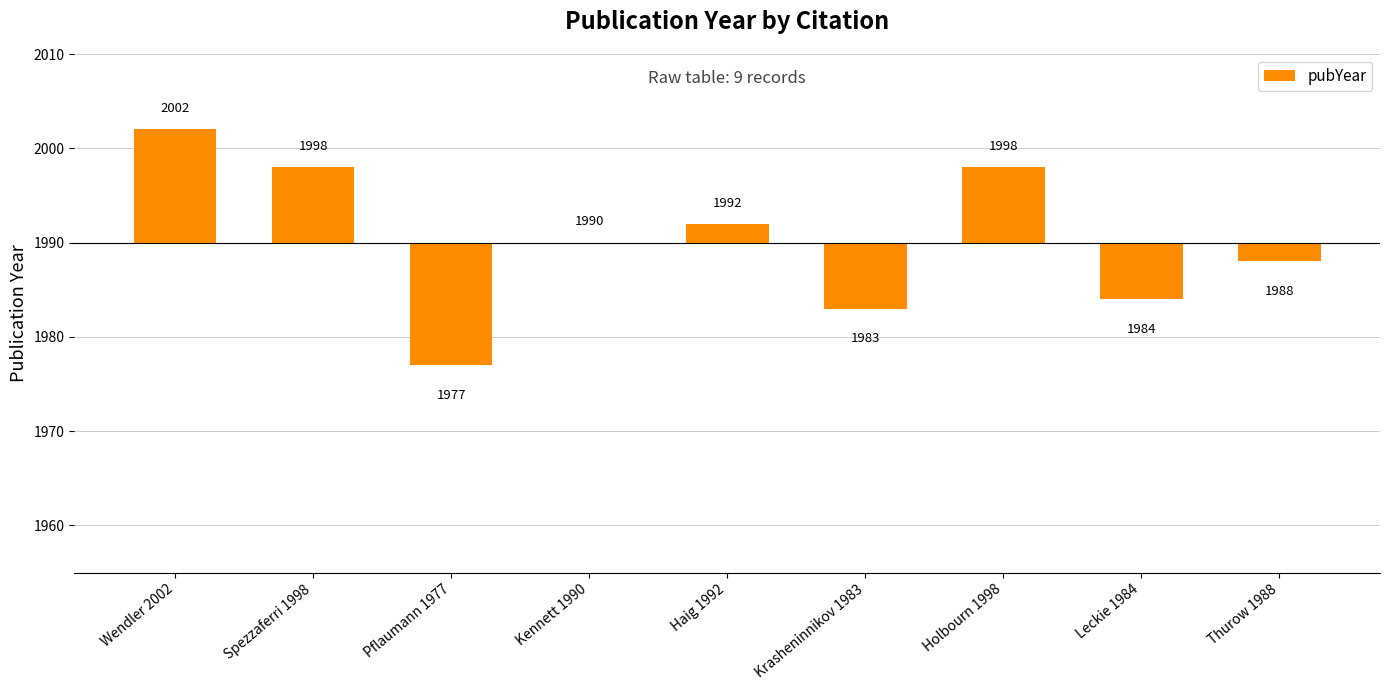

The value at Haig 1992 is 2. True or false?

True